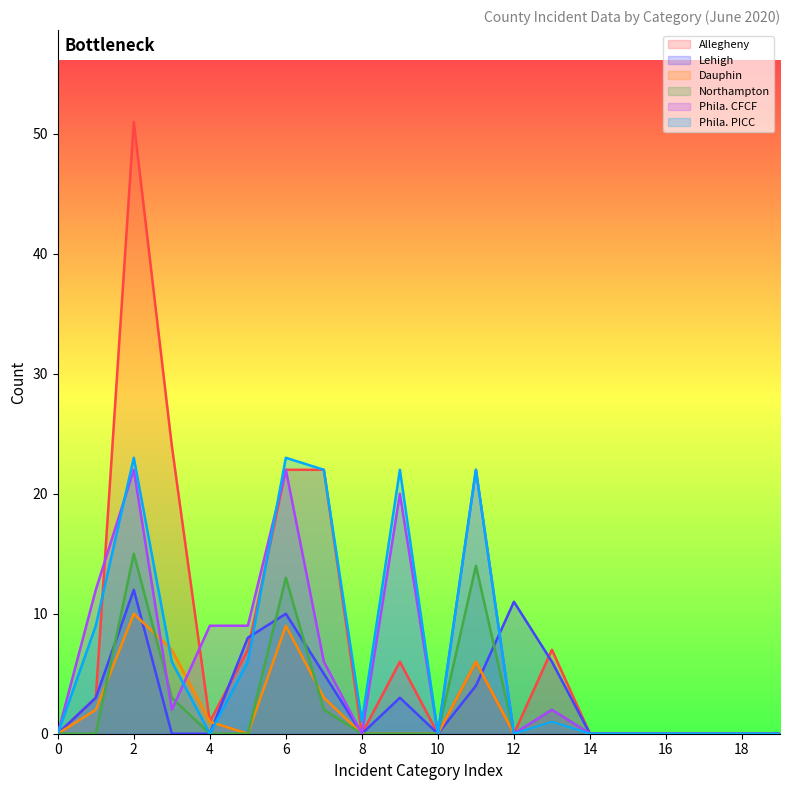

What is the greatest value displayed?

51